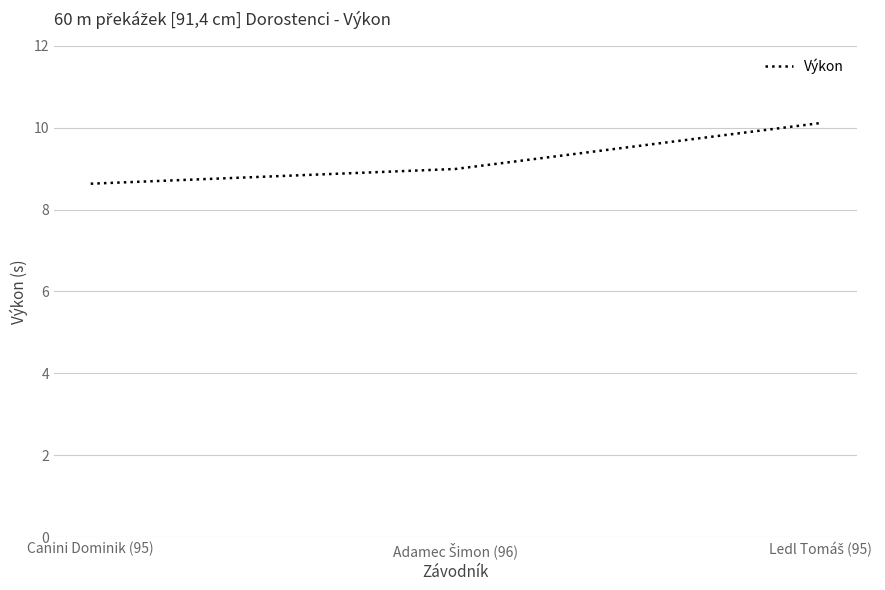

How many distinct data groups are displayed?

1